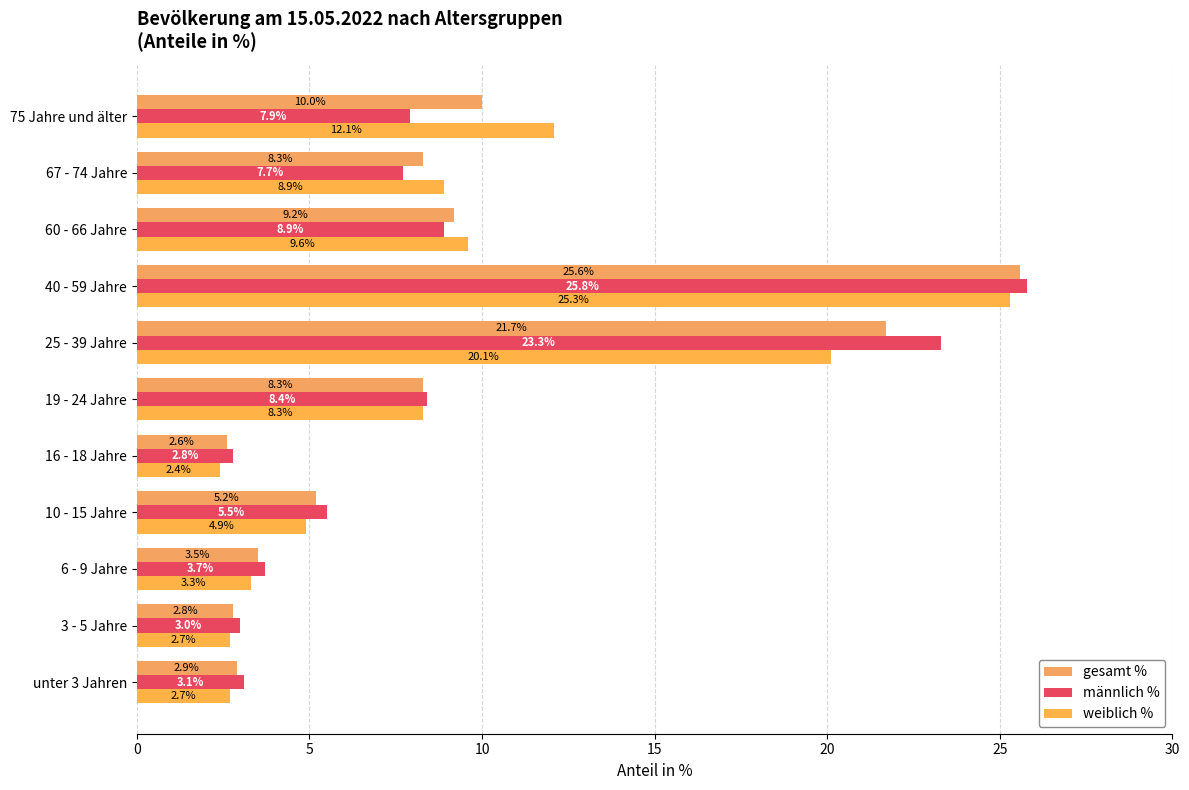

How many series are shown in this chart?

3